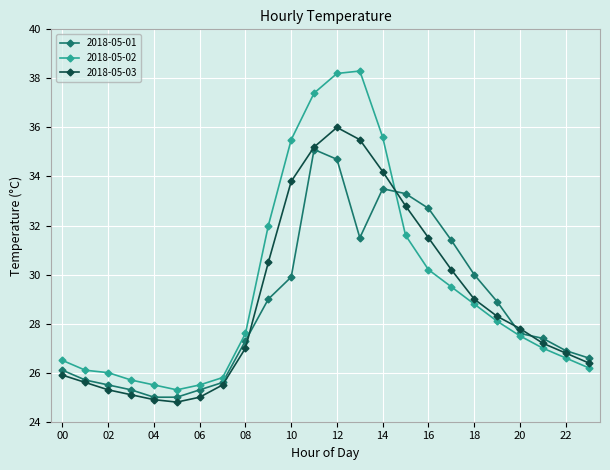

True or false: 2018-05-03 and 2018-05-02 cross at least once.

True